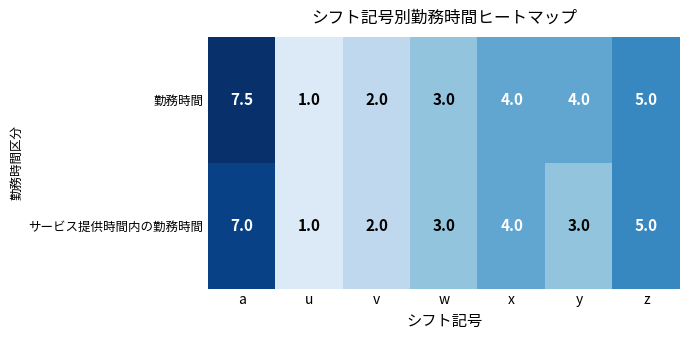

Reading right to left, list all the values displayed in this chart.

勤務時間: 5.0	4.0	4.0	3.0	2.0	1.0	7.5
サービス提供時間内の勤務時間: 5.0	3.0	4.0	3.0	2.0	1.0	7.0